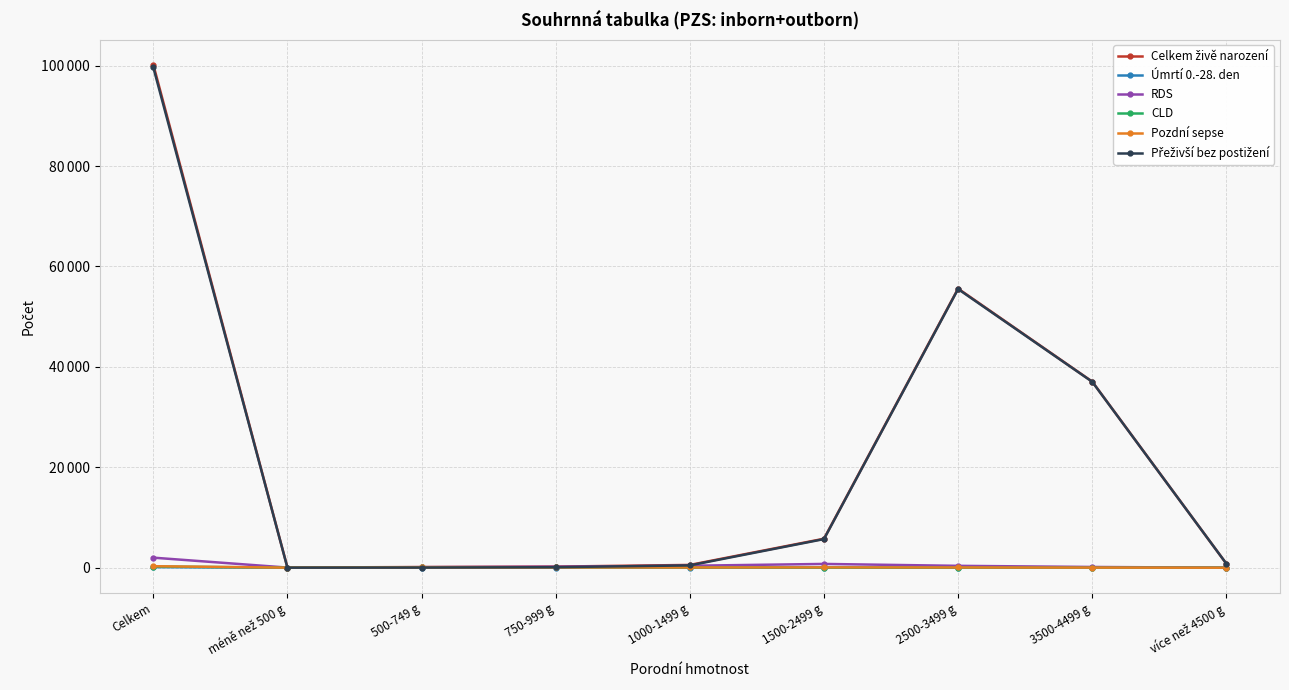

What is the label of the 6th point from the right?

750-999 g